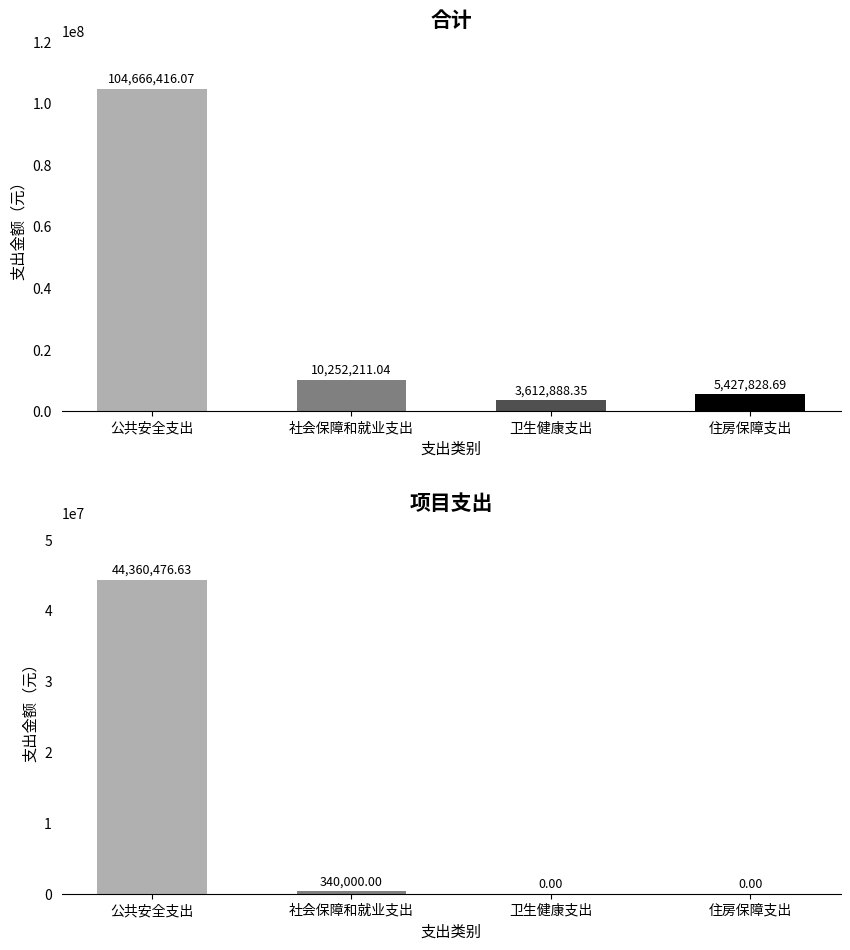

Is it true that 合计 equals 5427828.7 at 住房保障支出?

True